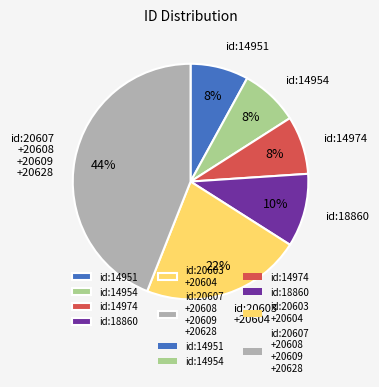

What is the largest slice in the pie chart?

id:20607 +20608 +20609 +20628